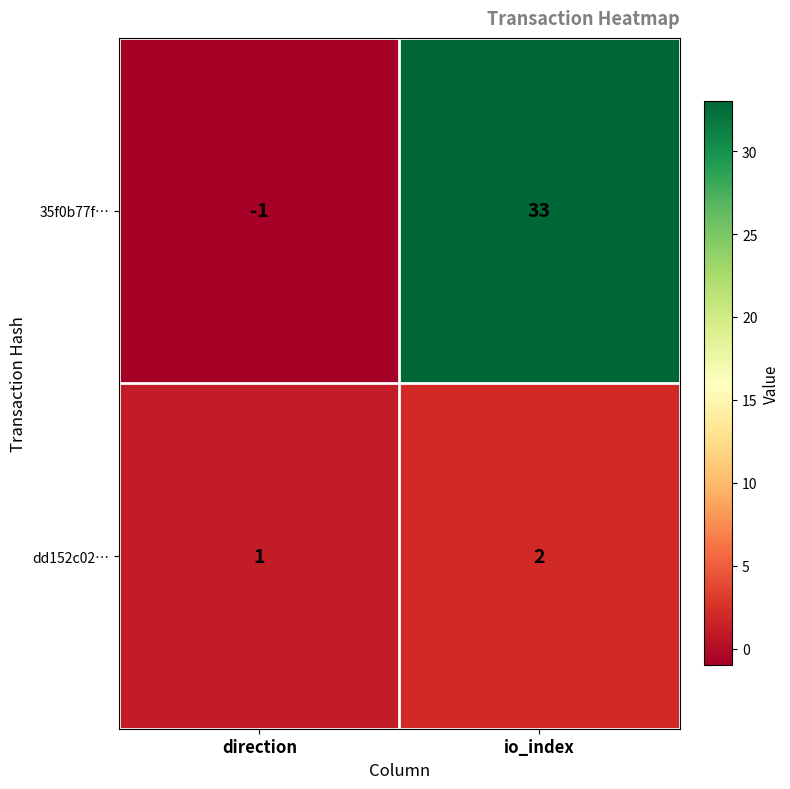

List the series in order of their peak value, highest first.

35f0b77f…, dd152c02…